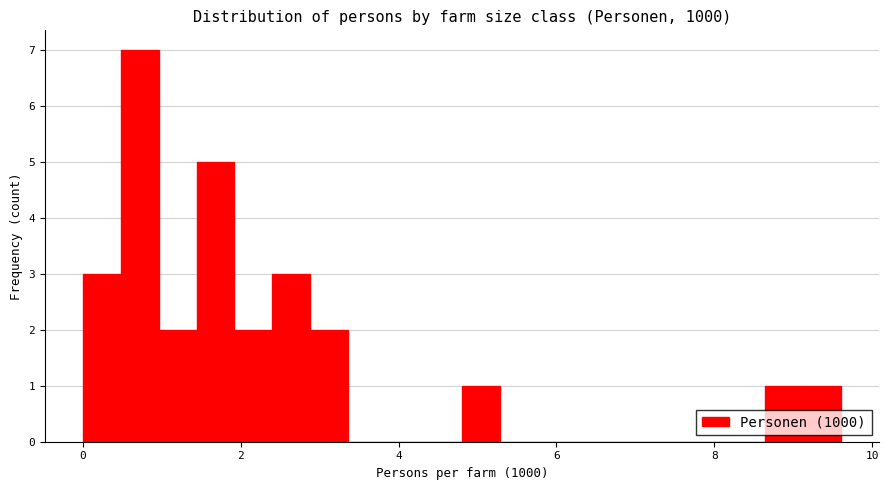

Read against the x-axis, roughly where is the centre of the tallest bar?

0.8